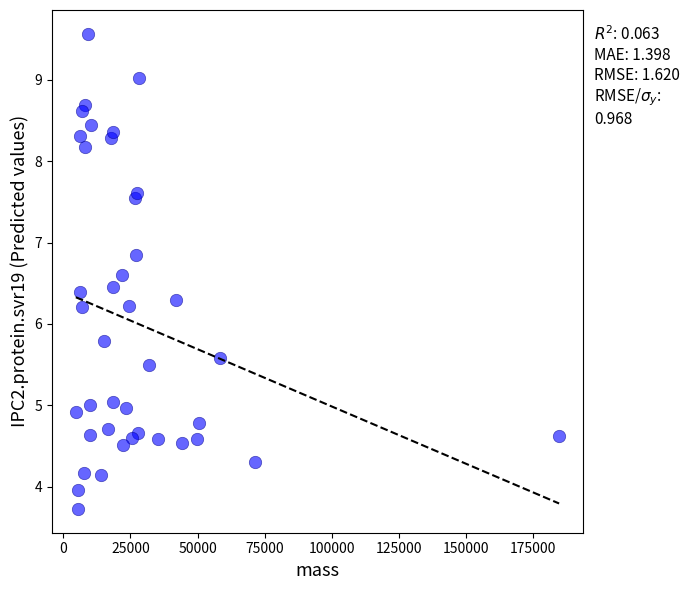

What is the range of Y values (max minus min)?

5.8